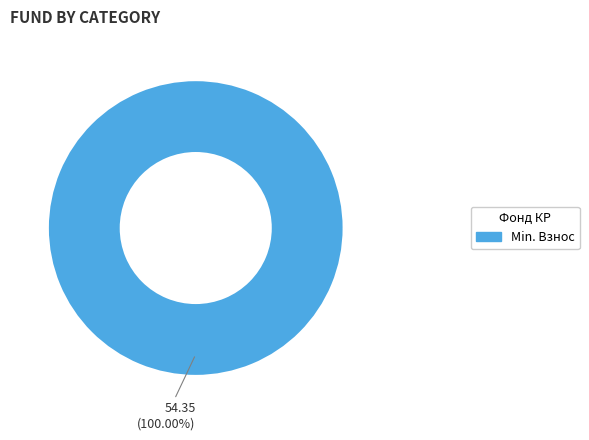

Rank the categories by value from lowest to highest.

Min. Взнос